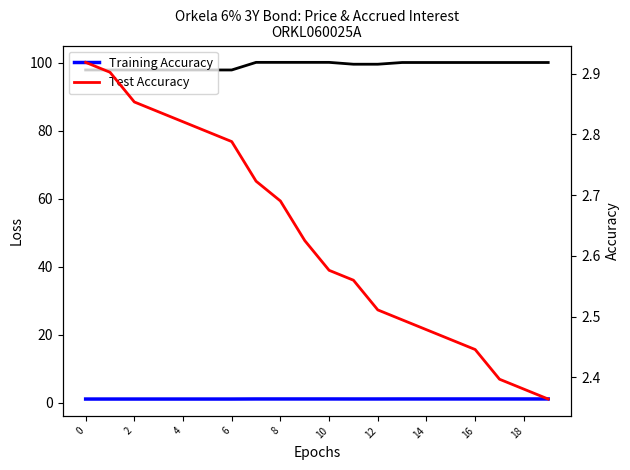

Rank the series at 16 from lowest to highest value.

Training Accuracy, Test Accuracy, Last Price (Paskutinė kaina)